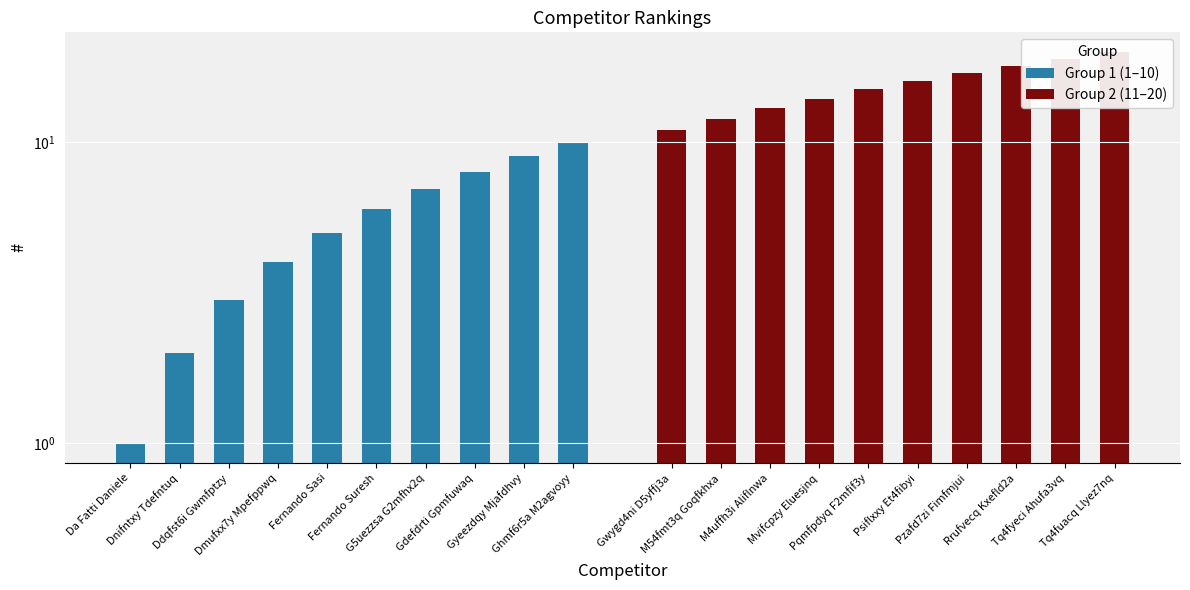

What are all the series names shown in the legend?

Group 1 (1–10), Group 2 (11–20)